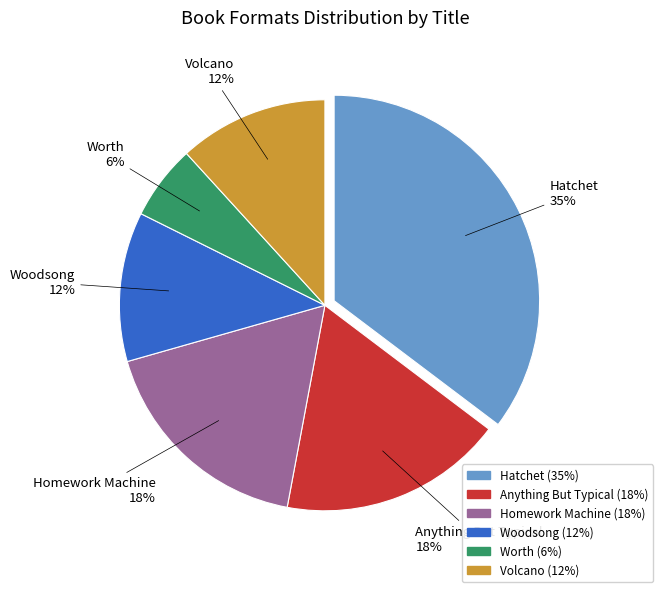

What percentage is the Homework Machine slice, to the nearest percent?

18%